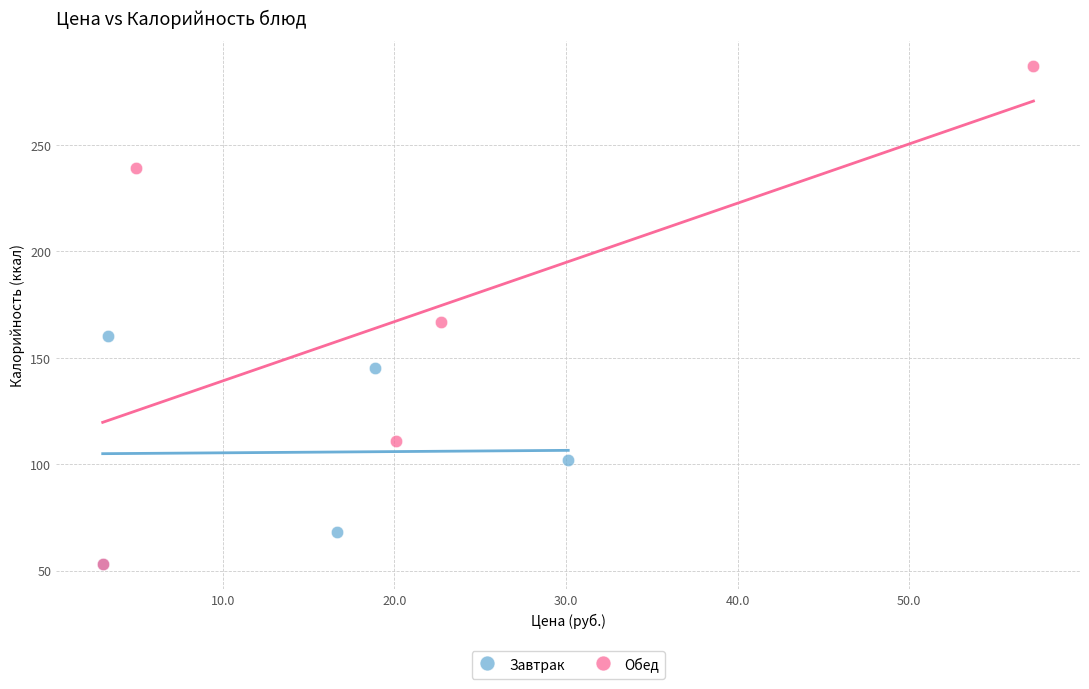

Which series has the widest spread of Y values?

Обед